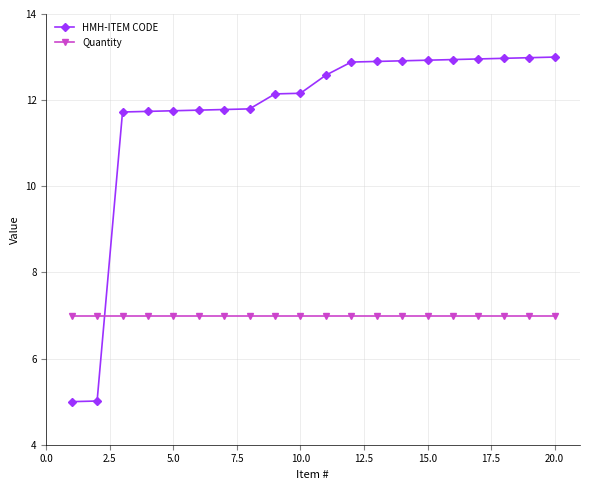

Which series has the largest range (max minus min)?

HMH-ITEM CODE